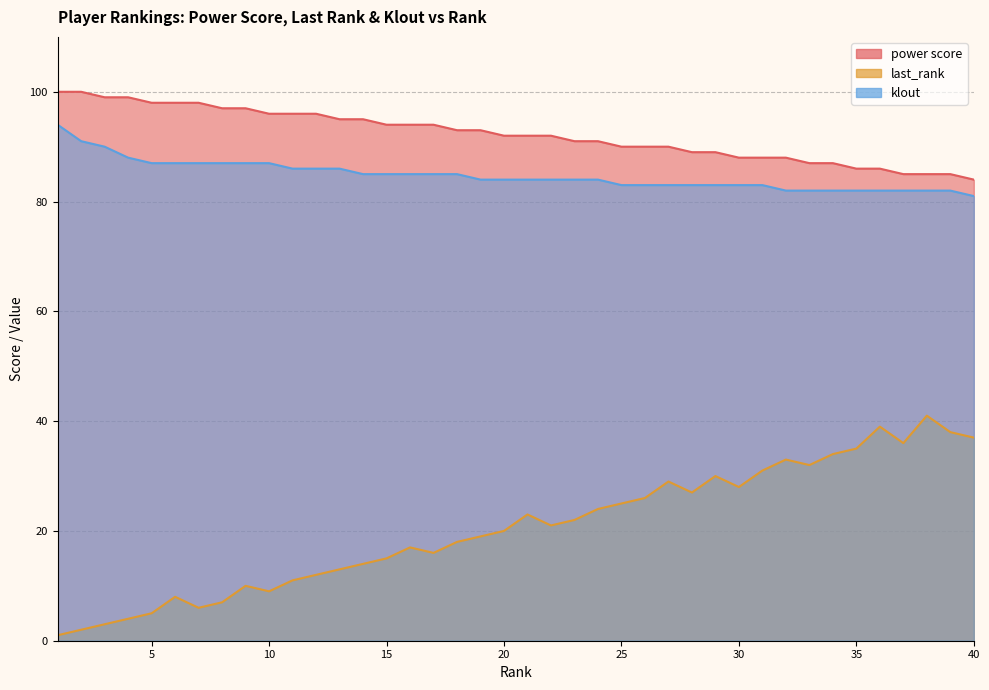

Between 3 and 19, which series saw the biggest shift?

last_rank